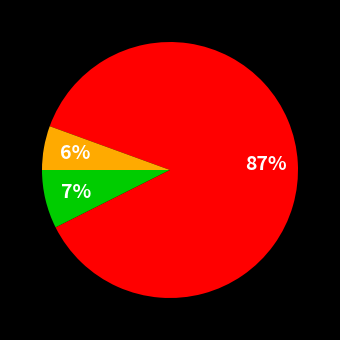

To the nearest percent, what is the difference between the largest and smallest slice percentages?

81%